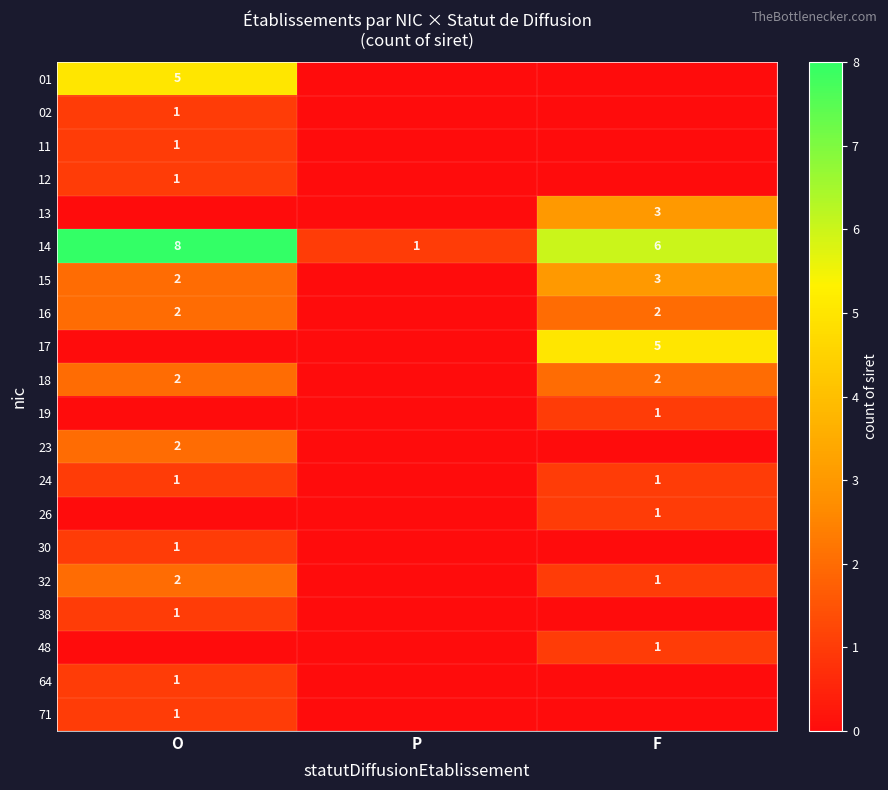

Is it true that 14 equals 3 at F?

False